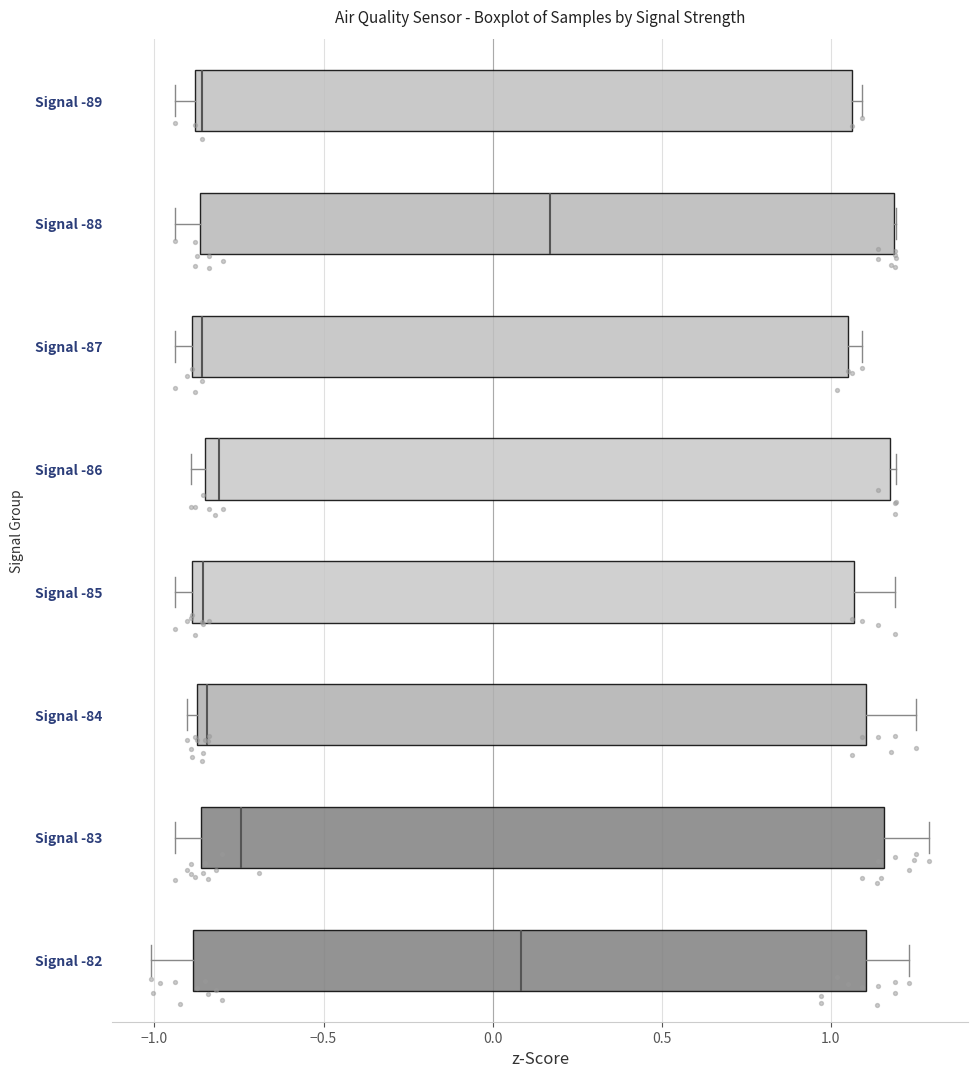

Reading bottom to top, read every box against the x-axis: the position of its median line, the range the box covers, and the ends of its whiskers. The values are not printed on the chart, so give them approximately, as read against the axis.

Signal -82: median 0.10, box -0.90 to 1.10, whiskers -1.00 to 1.25
Signal -83: median -0.75, box -0.85 to 1.15, whiskers -0.95 to 1.30
Signal -84: median -0.85, box -0.90 to 1.10, whiskers -0.90 (just left of the box's left edge) to 1.25
Signal -85: median -0.85, box -0.90 to 1.05, whiskers -0.95 to 1.20
Signal -86: median -0.80, box -0.85 to 1.20, whiskers -0.90 to 1.20 (just right of the box's right edge)
Signal -87: median -0.85, box -0.90 to 1.05, whiskers -0.95 to 1.10
Signal -88: median 0.15, box -0.85 to 1.20, whiskers -0.95 to 1.20
Signal -89: median -0.85, box -0.90 to 1.05, whiskers -0.95 to 1.10